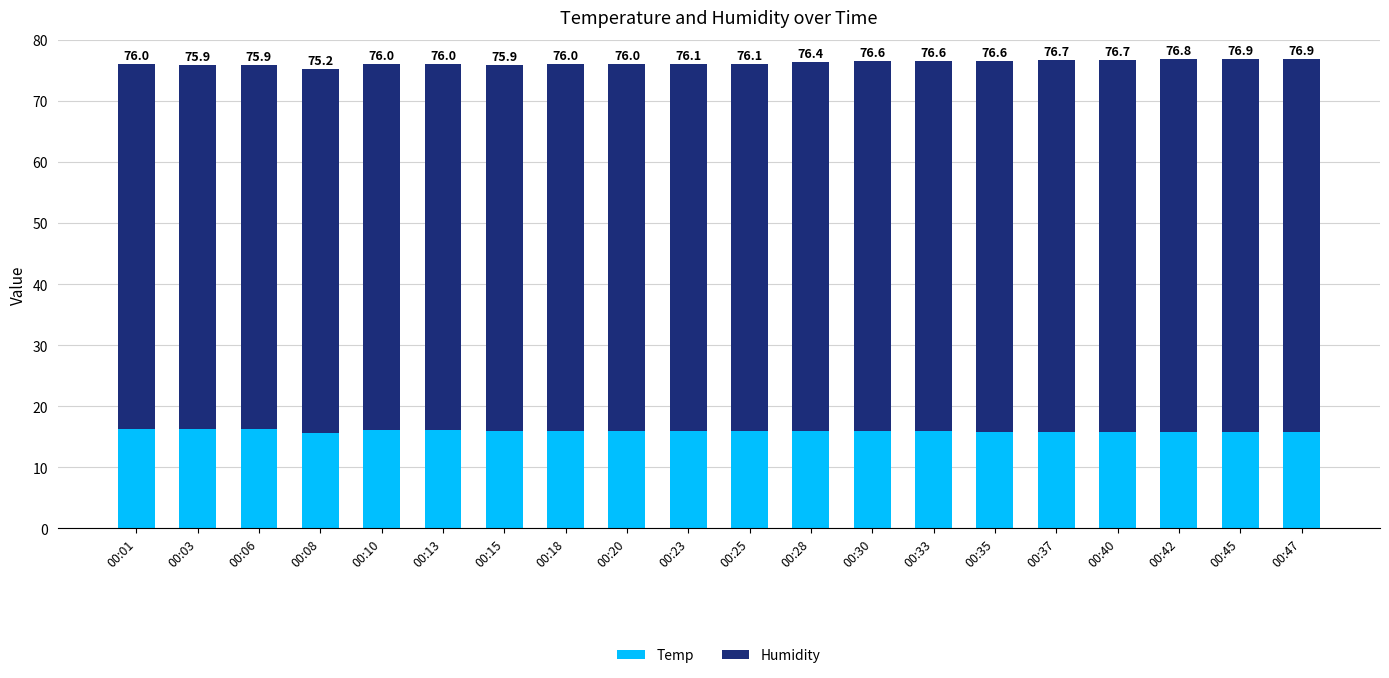

What is the sum of all Temp values?

318.7